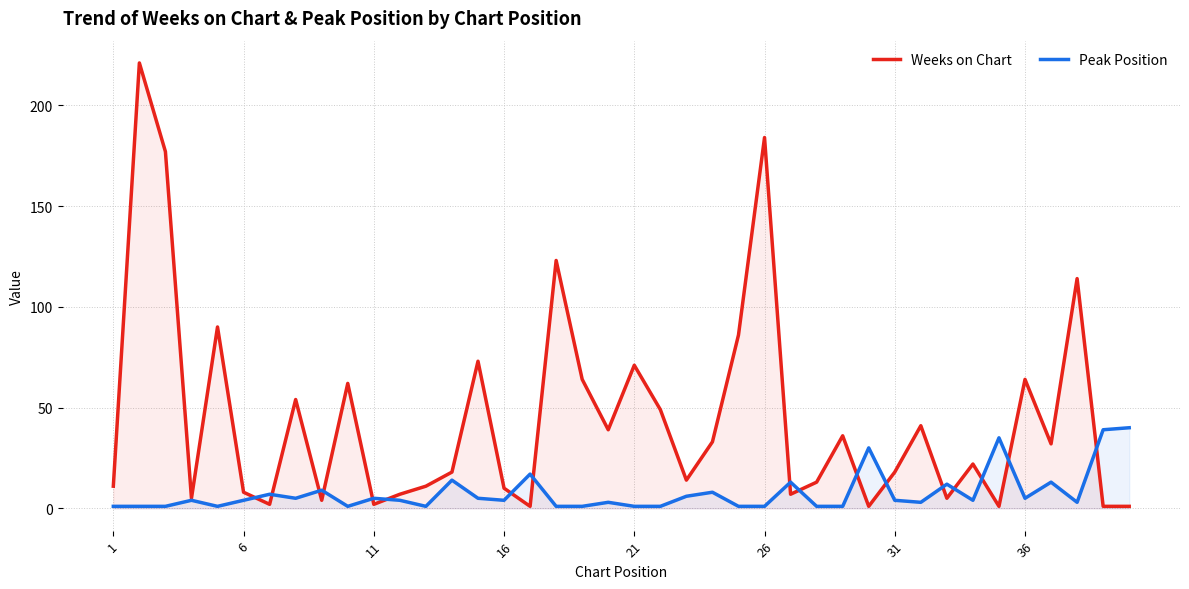

Rank the series by their average value, from lowest to highest.

Peak Position, Weeks on Chart